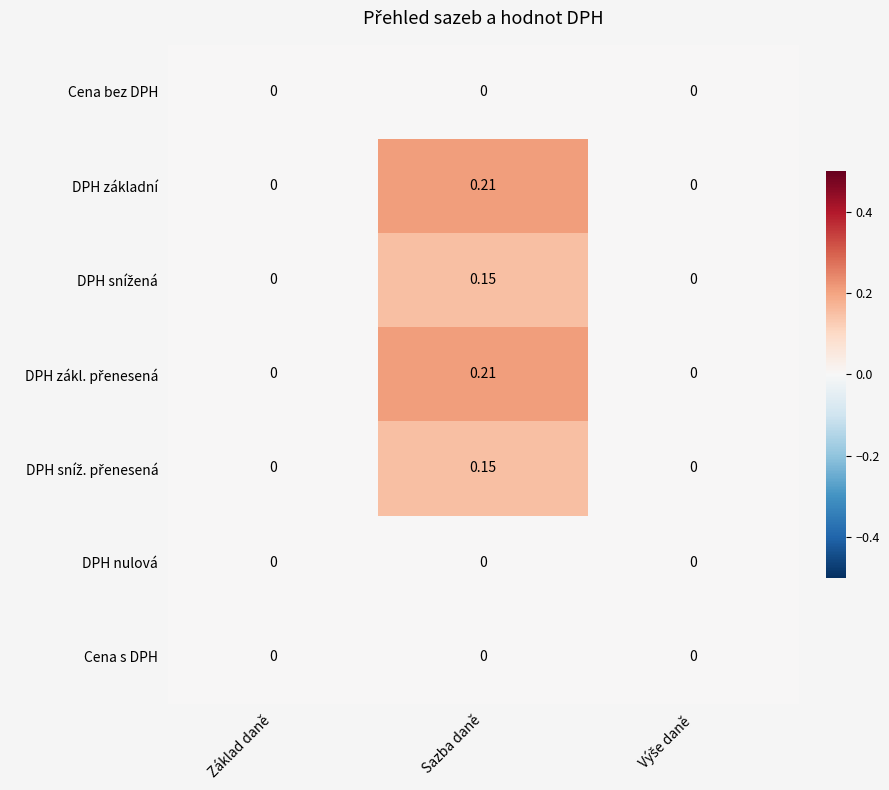

At which category is the sum across all series the highest?

Sazba daně